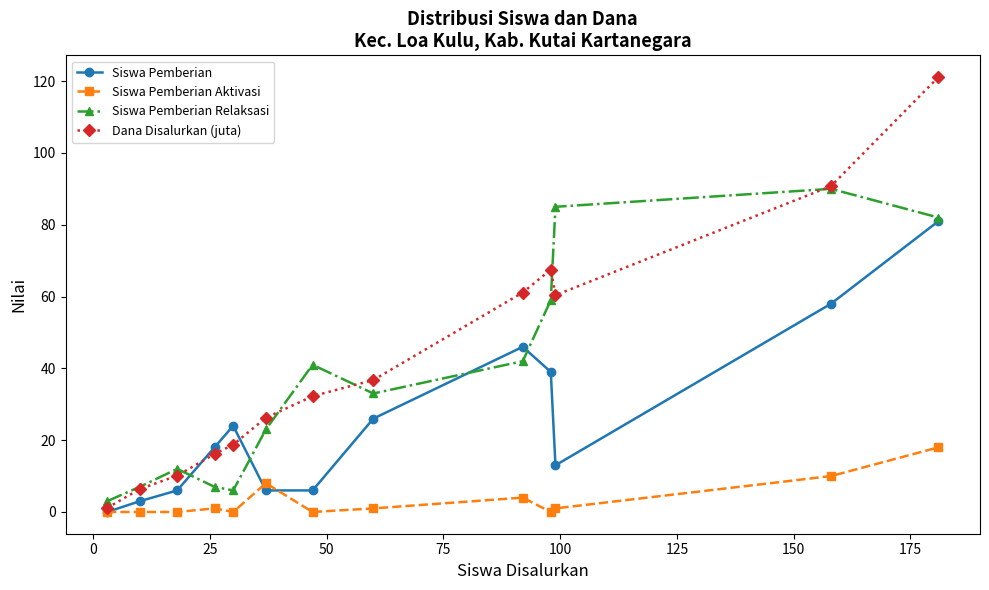

True or false: Siswa Pemberian has more than 2 interior local peaks.

False